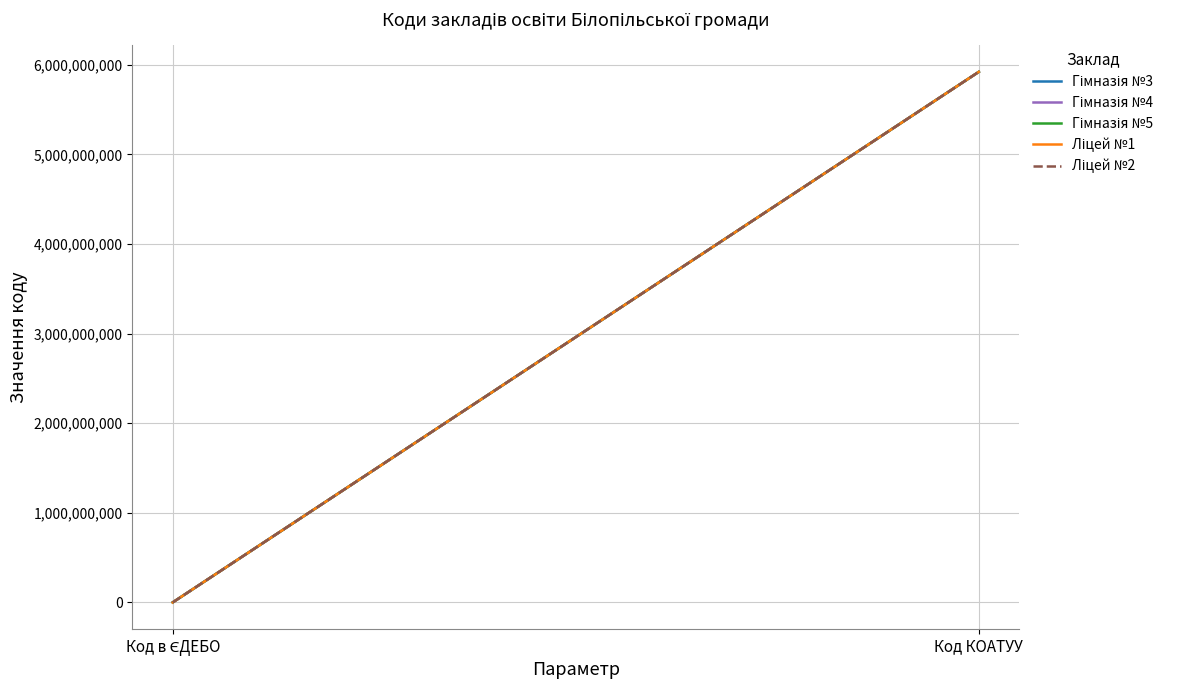

Reading left to right, transcribe all the data shown in this chart.

Гімназія №3: Код в ЄДЕБО=148511	Код КОАТУУ=5920610100
Гімназія №4: Код в ЄДЕБО=148784	Код КОАТУУ=5920610100
Гімназія №5: Код в ЄДЕБО=150191	Код КОАТУУ=5920610100
Ліцей №1: Код в ЄДЕБО=149946	Код КОАТУУ=5920610100
Ліцей №2: Код в ЄДЕБО=148510	Код КОАТУУ=5920610100